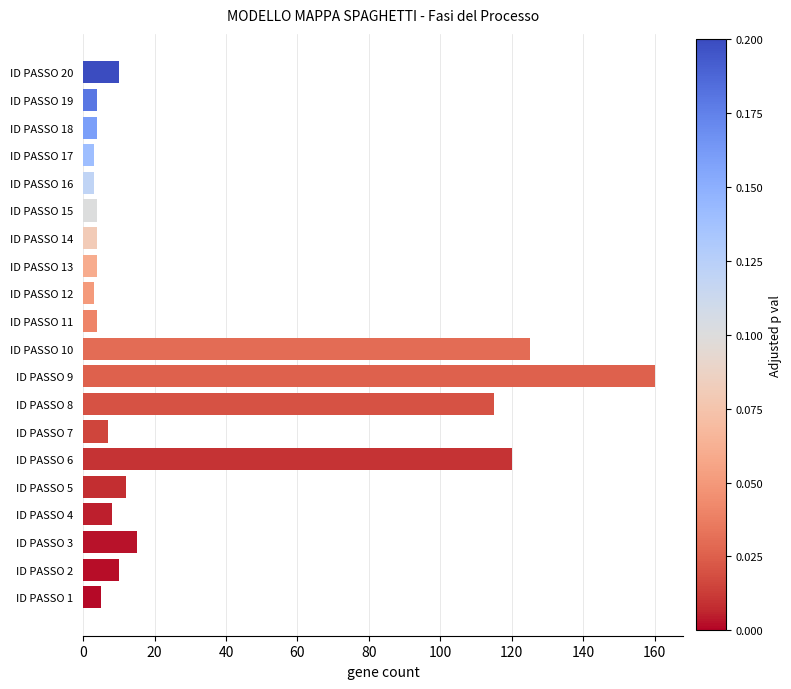

The value at ID PASSO 18 is 4. True or false?

True